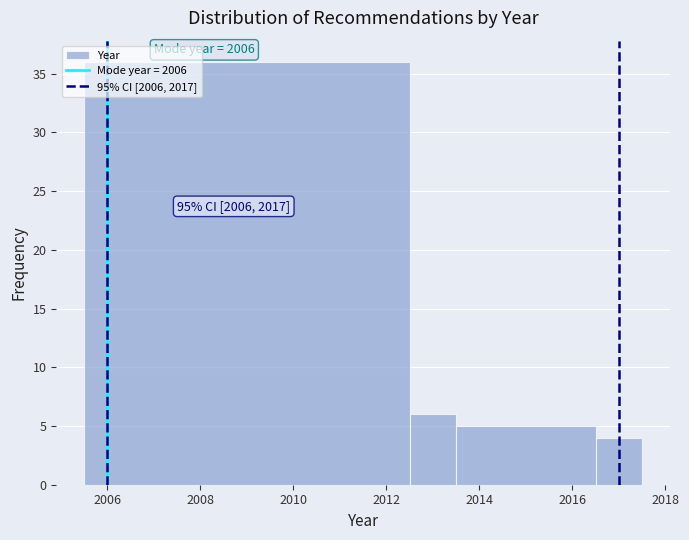

Over which range of the x-axis is the bar tallest?

2005.5 to 2012.5